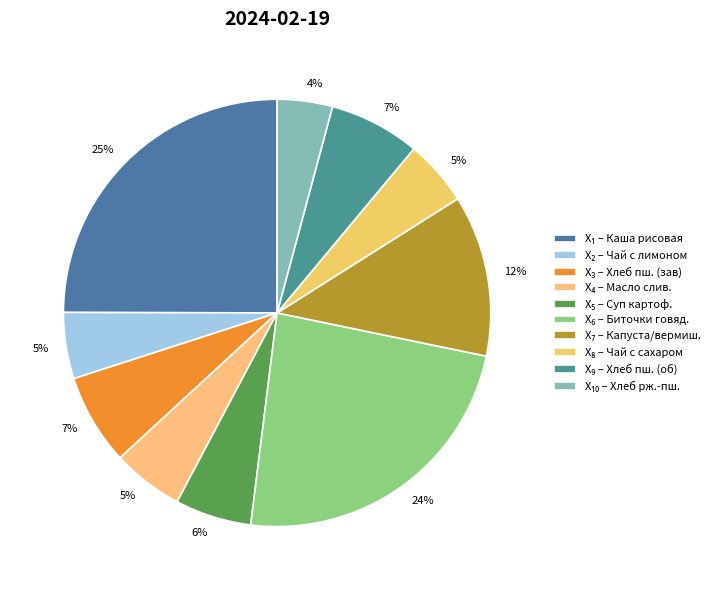

Which category has the smallest portion of the pie?

Хлеб ржано-пшеничный